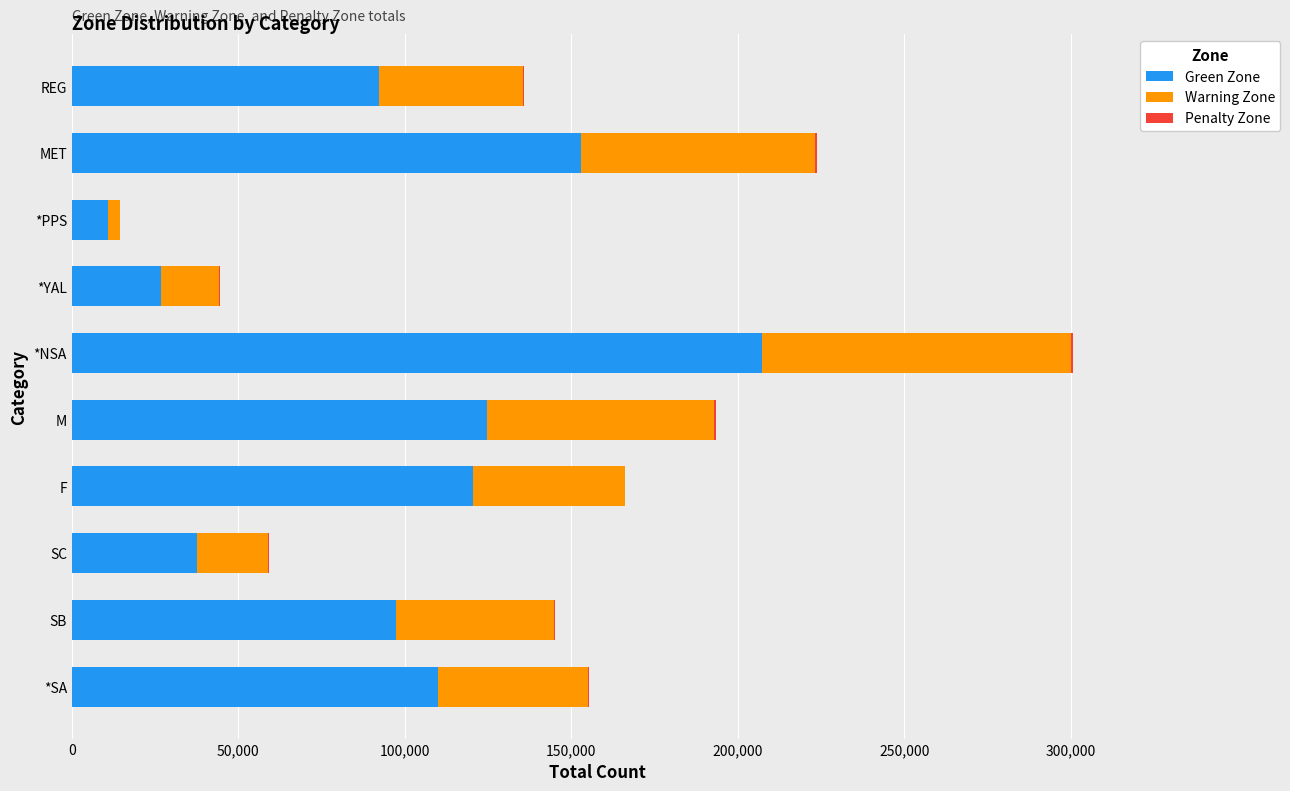

At which category is the sum across all series the highest?

*NSA